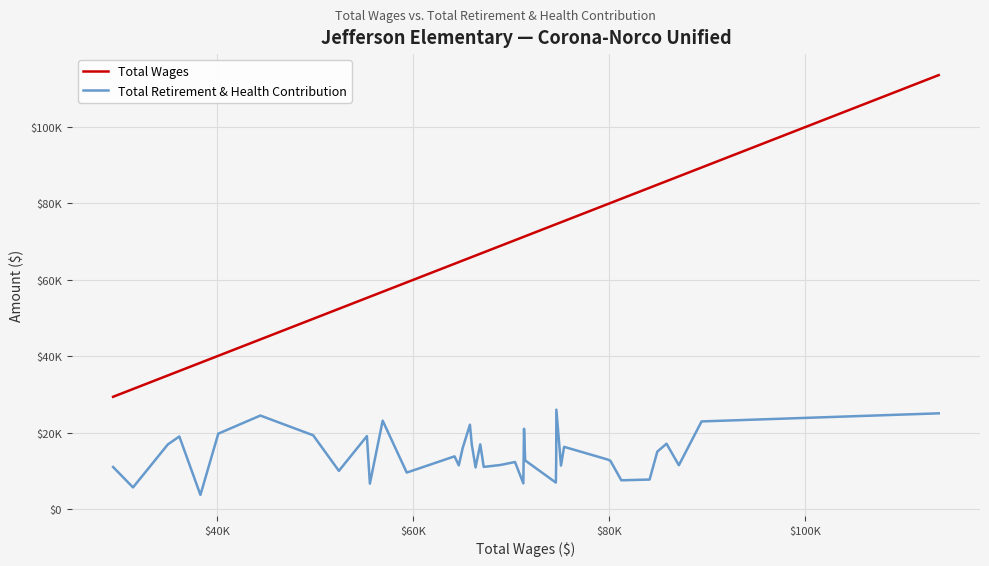

True or false: Total Retirement & Health Contribution and Total Wages intersect in this chart.

False